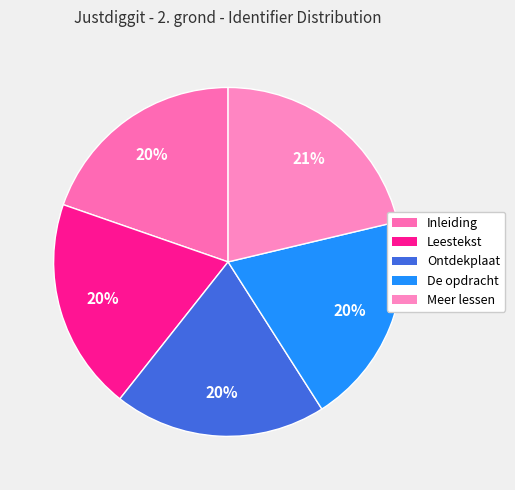

Count the number of slices in the pie.

5